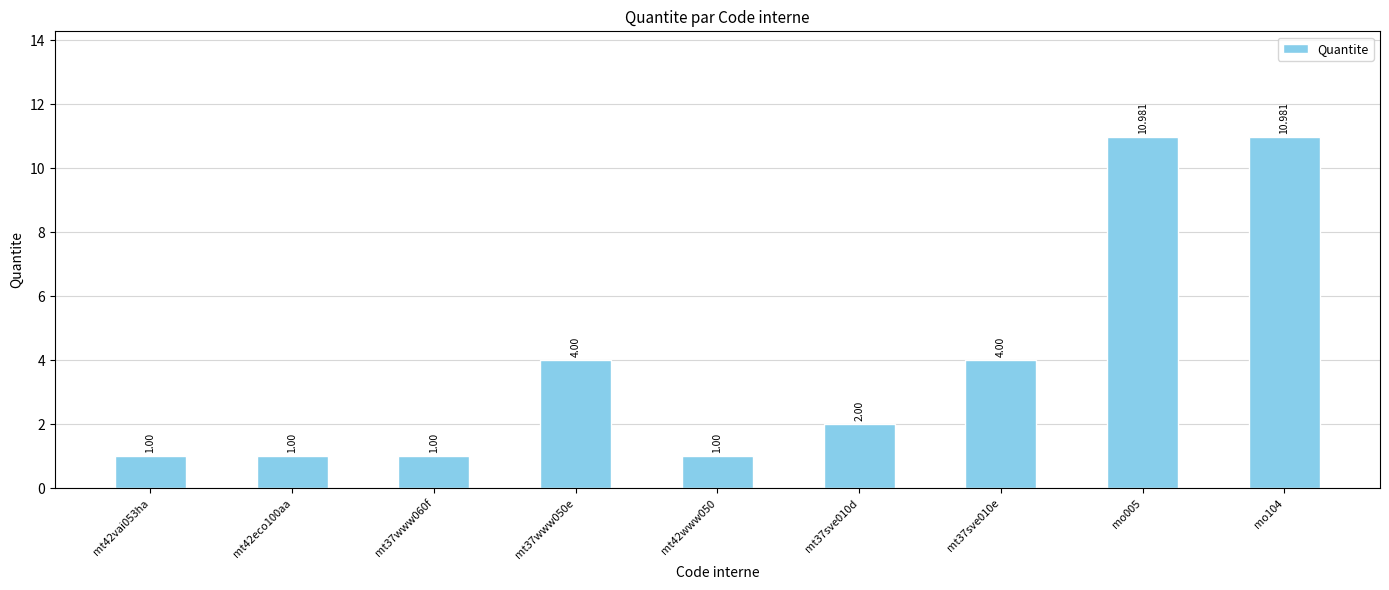

How many bars are there in total?

9